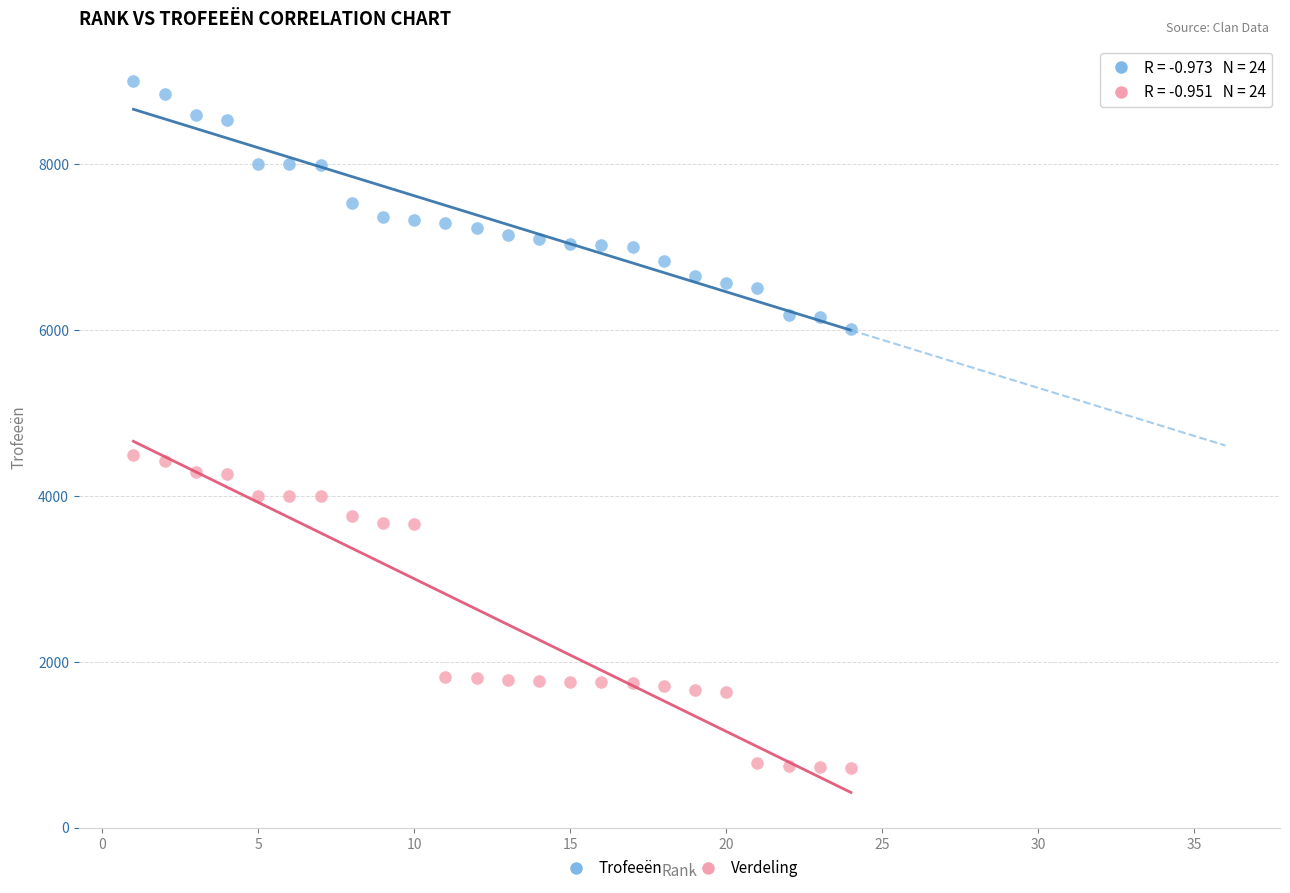

Which series reaches the maximum Y coordinate?

Trofeeën